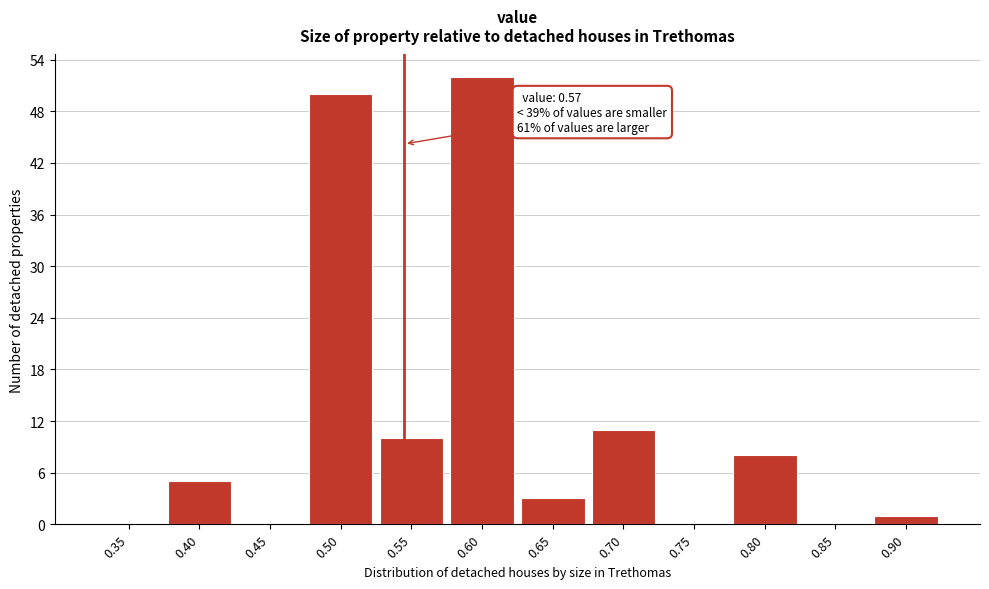

Reading left to right, what are all the values shown in this chart?

0.35=0	0.40=5	0.45=0	0.50=50	0.55=10	0.60=52	0.65=3	0.70=11	0.75=0	0.80=8	0.85=0	0.90=1